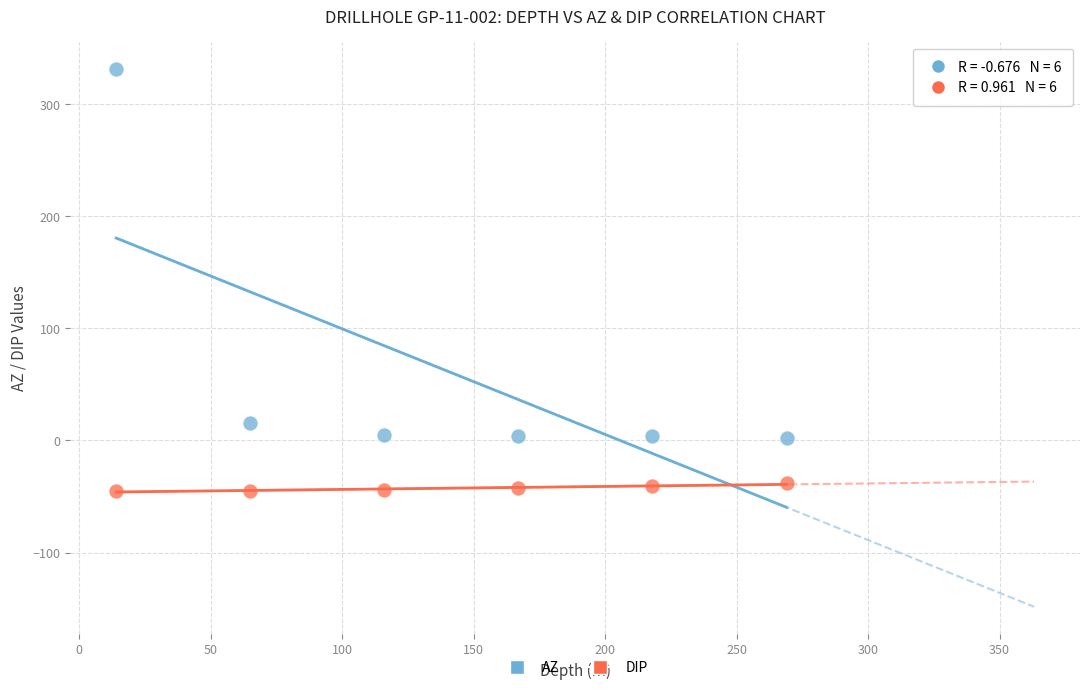

Which series reaches the minimum Y coordinate?

DIP